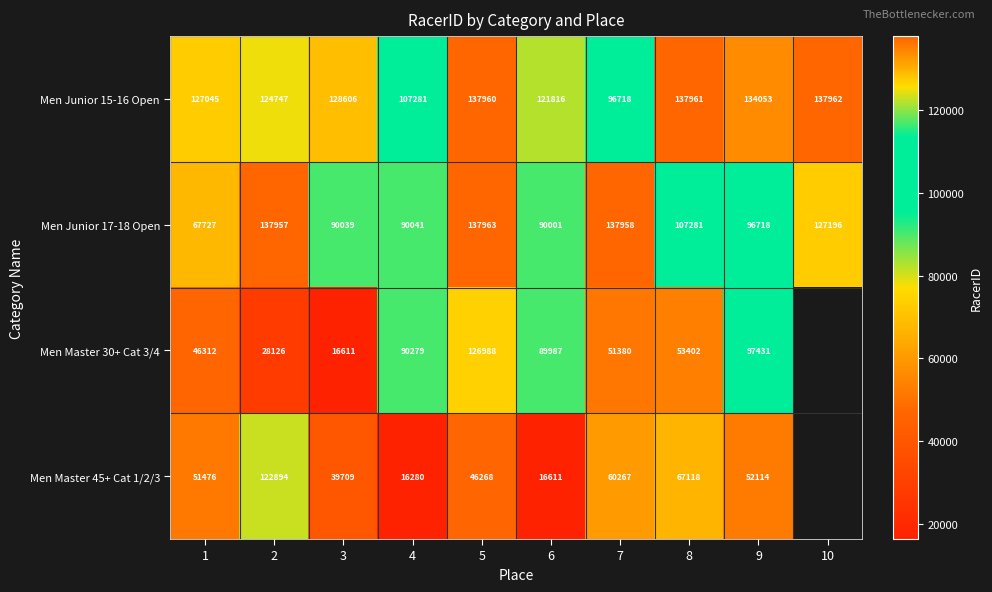

At 7, list the series in order from largest to smallest.

Men Junior 17-18 Open, Men Junior 15-16 Open, Men Master 45+ Cat 1/2/3, Men Master 30+ Cat 3/4